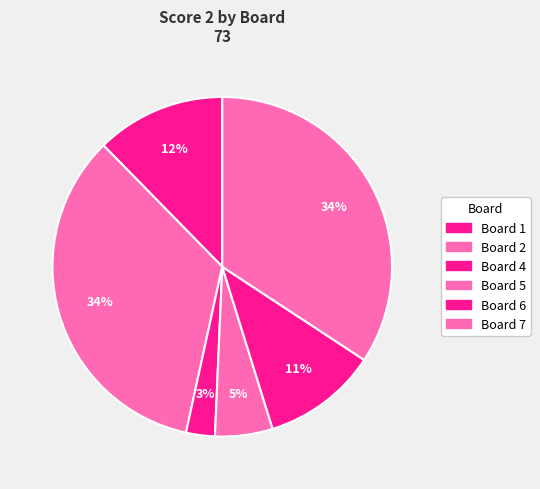

How many slices are in this pie chart?

6